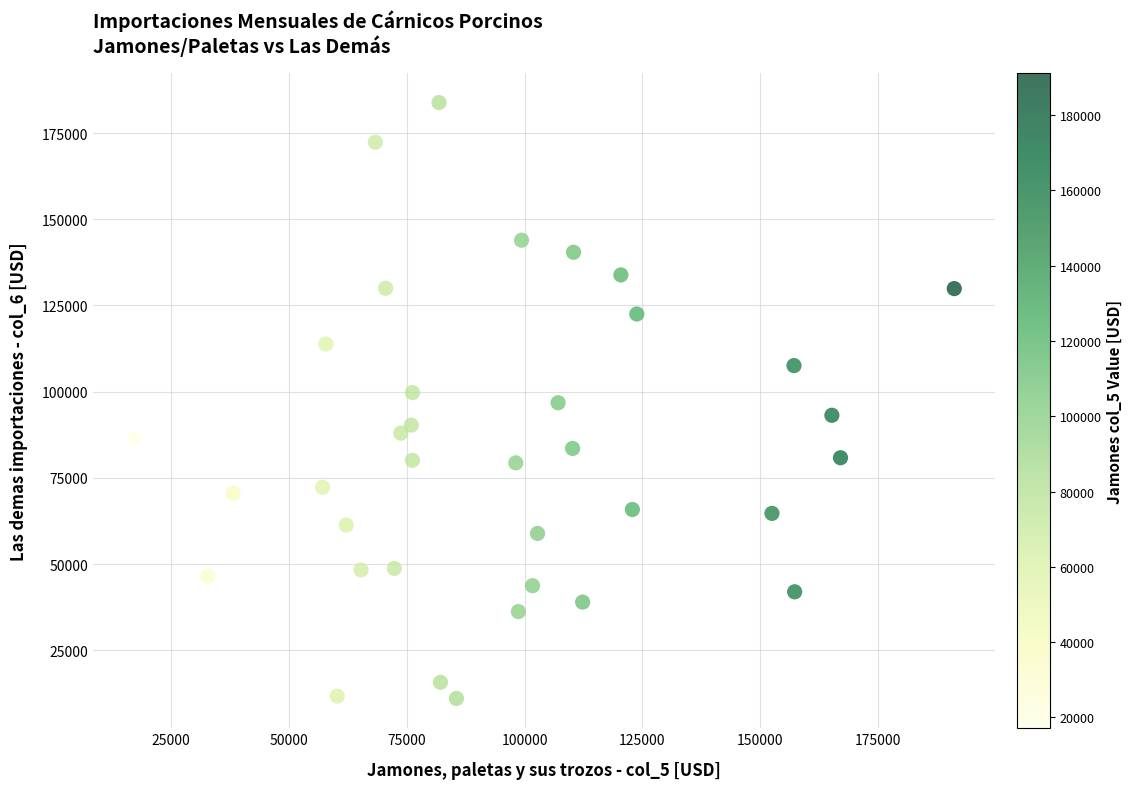

What is the range of X values (max minus min)?

174071.0